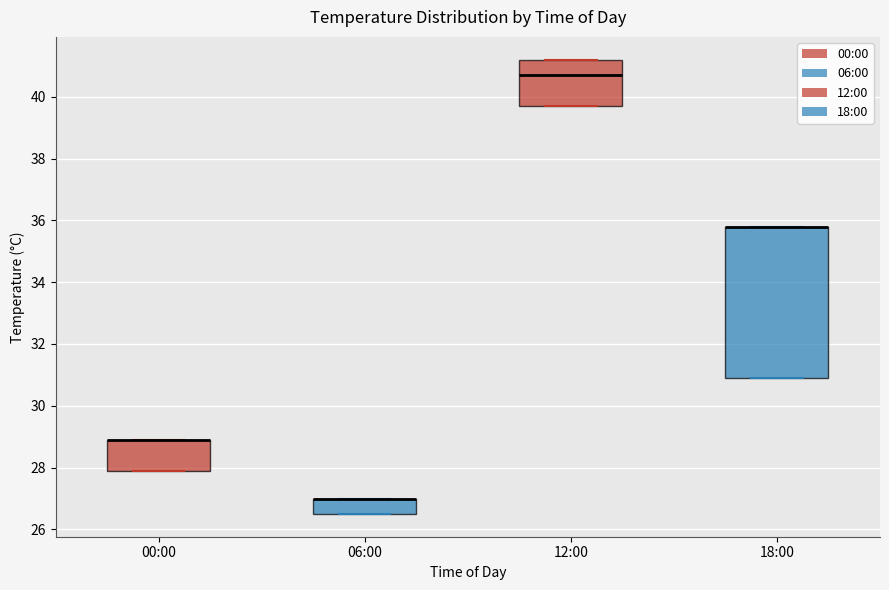

Where is the lower edge of the box for 00:00 on the y-axis? The values are not printed on the chart, so give them approximately, as read against the axis.

28.0